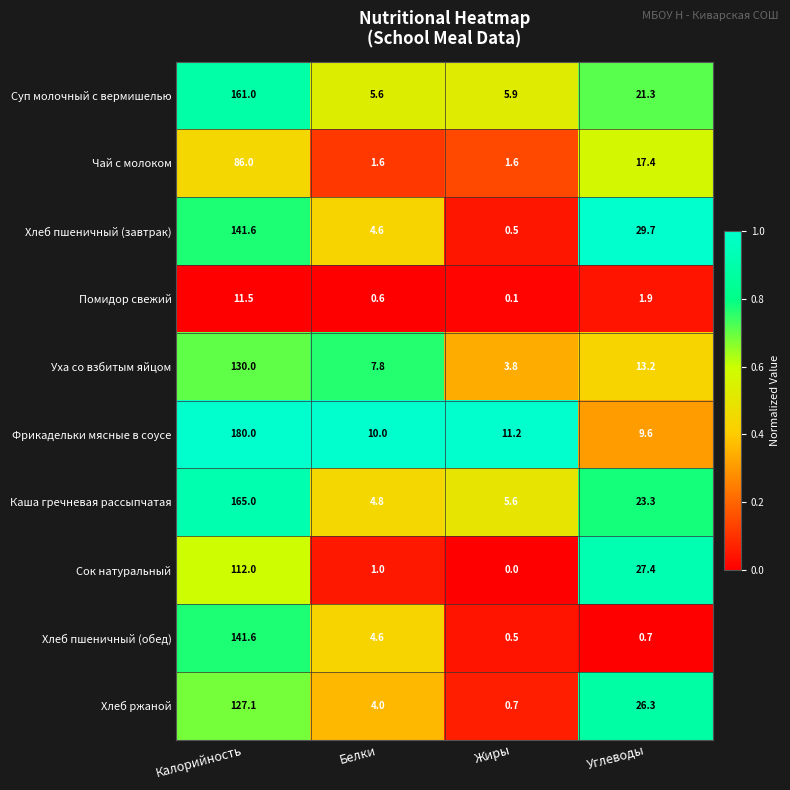

What is the difference between the maximum and minimum values in the Хлеб ржаной series?

126.4